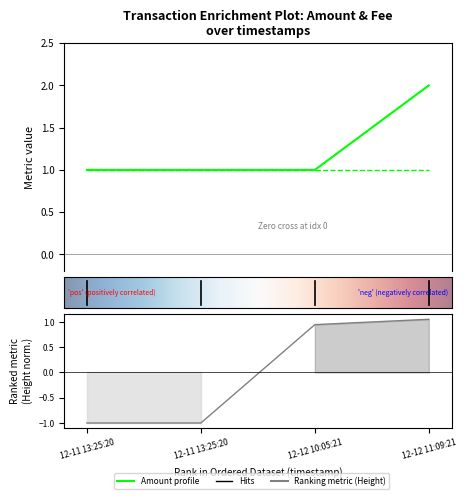

What is the minimum value shown in the chart?

-1.0